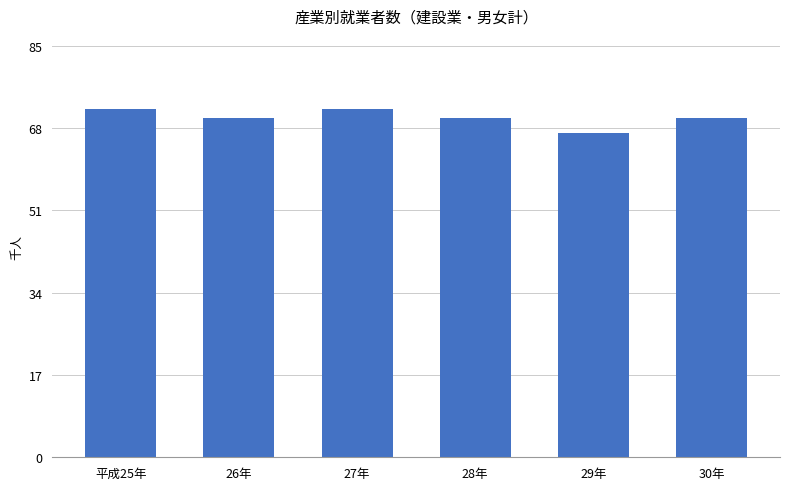

What position from the left is 30年?

6